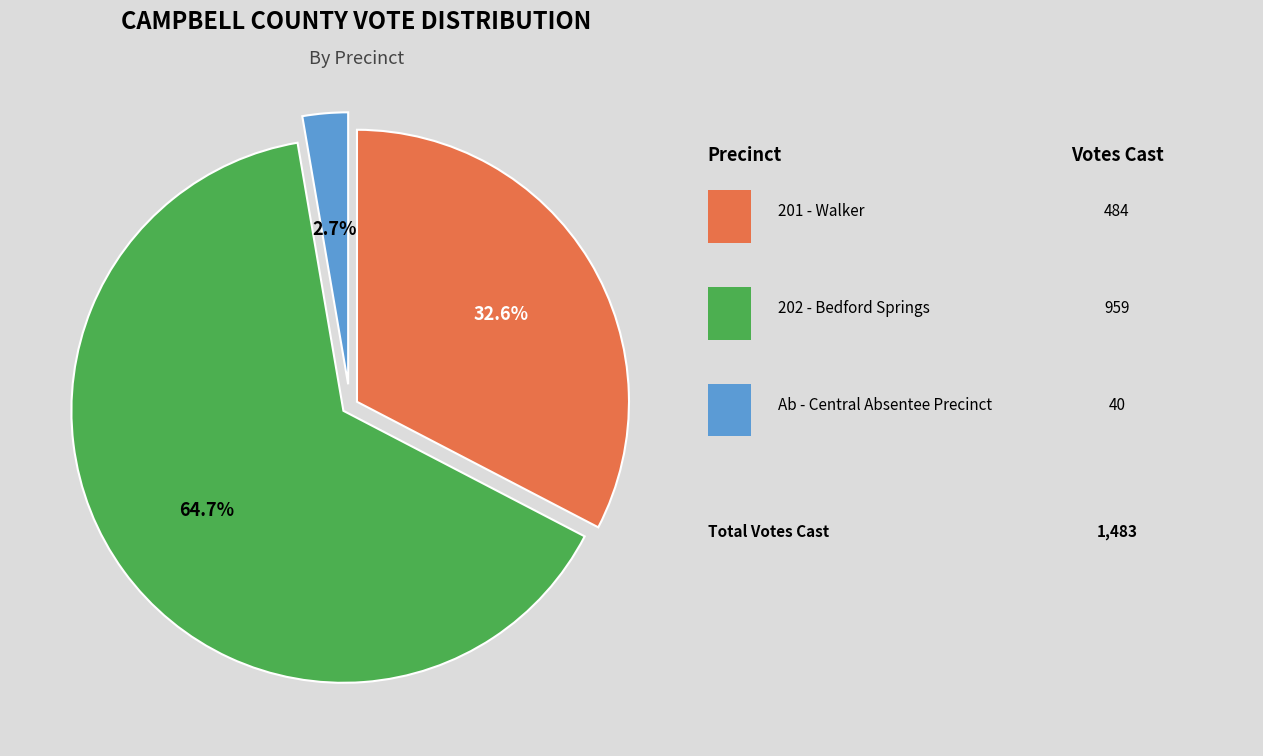

Is there a majority slice in this chart?

Yes